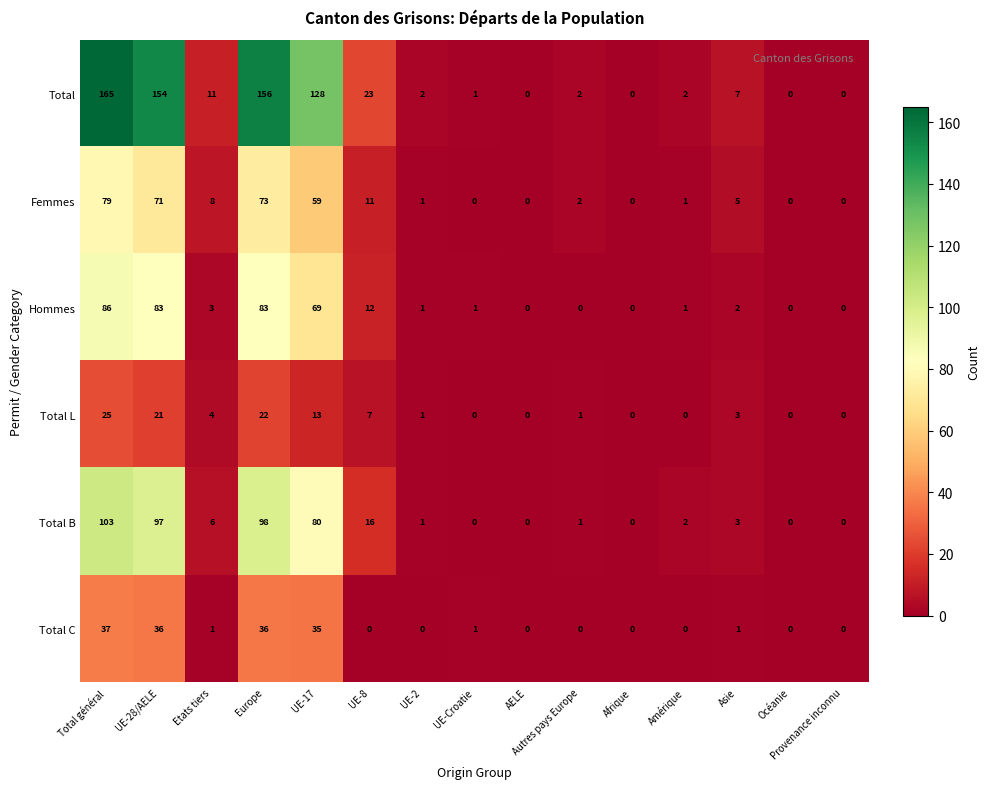

What is the sum of the Total C values at Total général and Afrique?

37